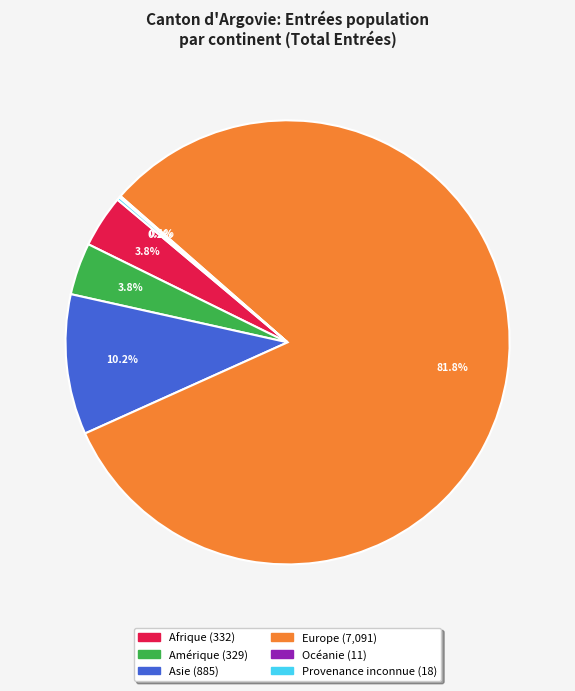

Do Afrique and Europe together represent more than half of the pie?

Yes